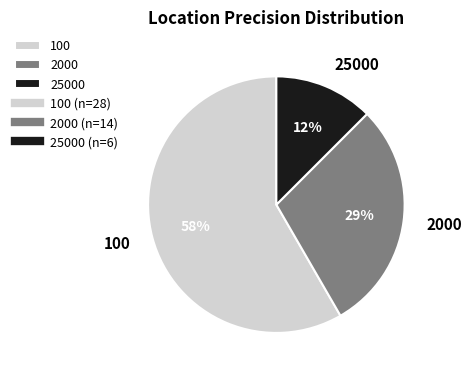

Which has a higher value, 100 or 2000?

100